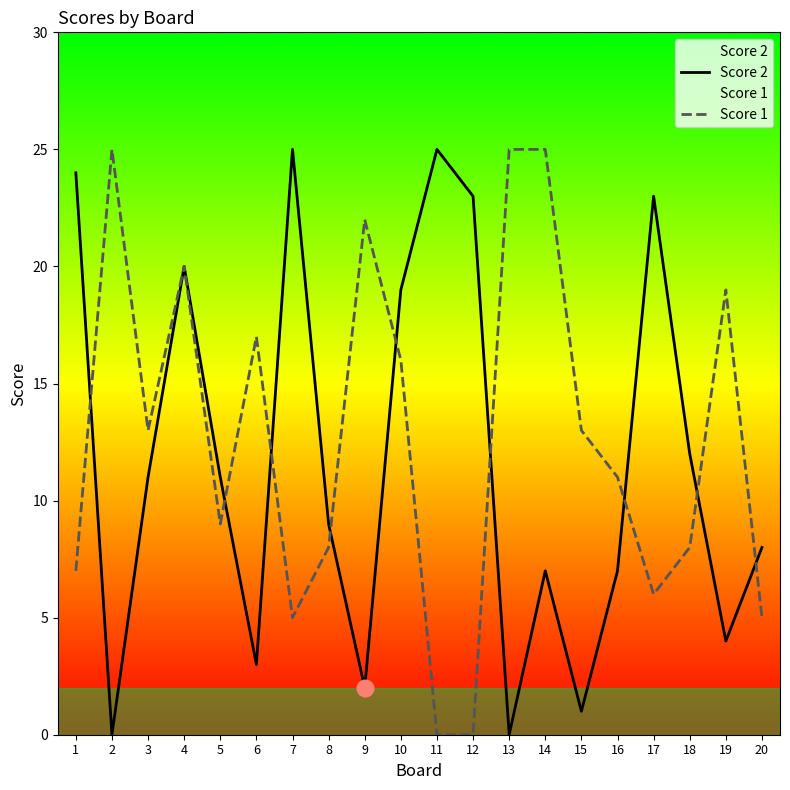

Where does the Score 1 series first go above 13?

2